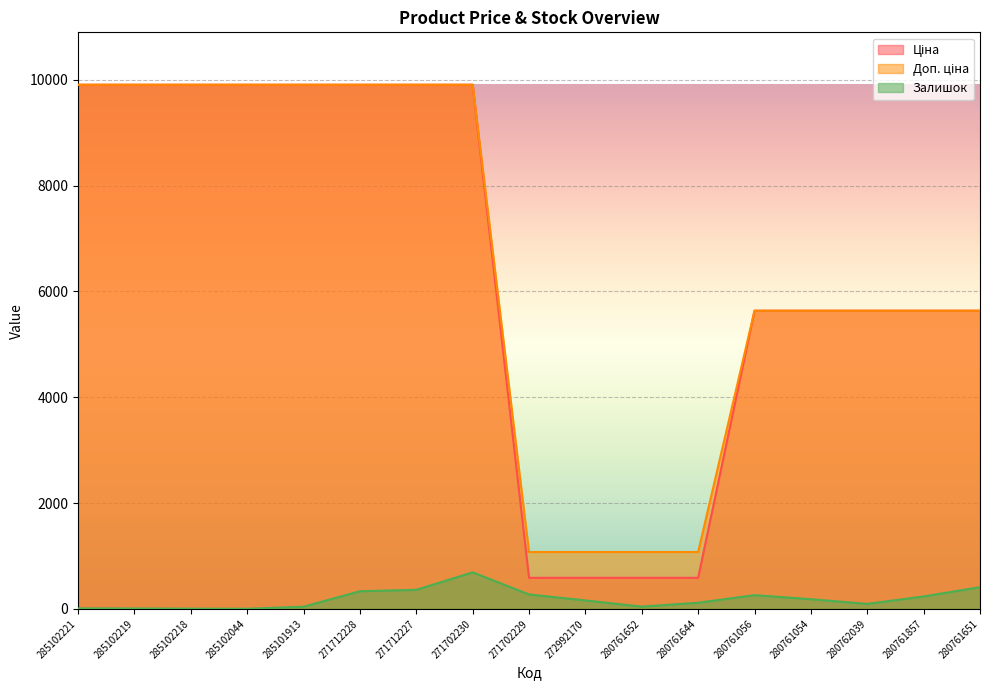

What is the spread (max minus min) of values at 280761652?

1032.5